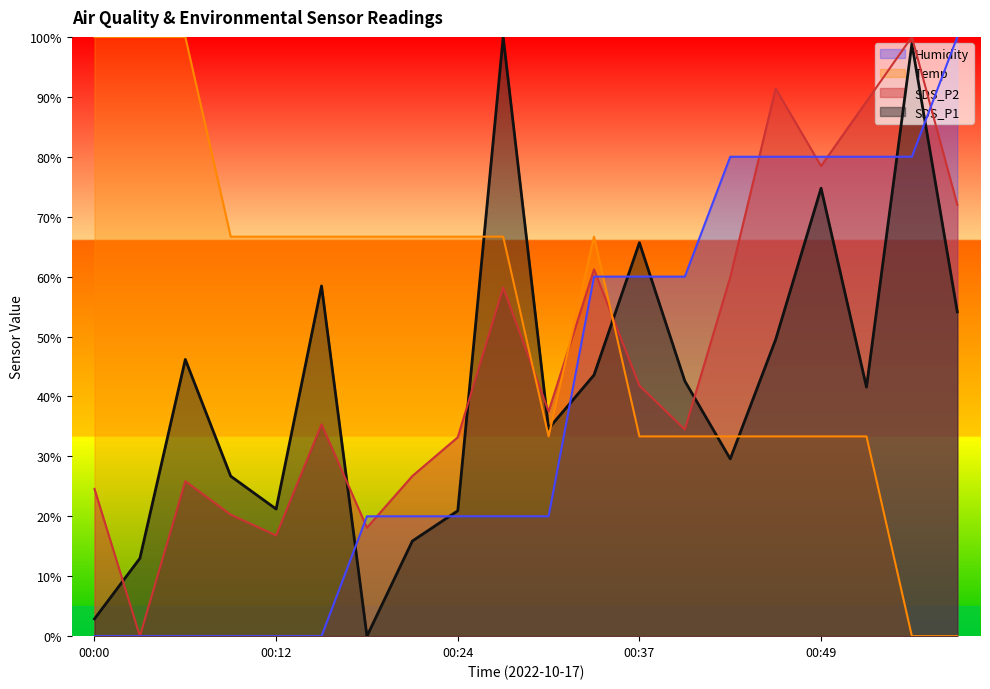

Reading right to left, what are all the values shown in this chart?

SDS_P1: 54.1	98.8	41.6	74.7	49.5	29.6	42.6	65.7	43.6	34.6	100.0	20.9	15.9	0.0	58.4	21.2	26.7	46.2	13.0	2.9
SDS_P2: 72.0	100.0	89.2	78.4	91.4	59.9	34.5	41.8	61.2	37.5	58.2	33.2	26.7	18.1	35.3	16.8	20.3	25.9	0.0	24.6
Temp: 0.0	0.0	33.3	33.3	33.3	33.3	33.3	33.3	66.7	33.3	66.7	66.7	66.7	66.7	66.7	66.7	66.7	100.0	100.0	100.0
Humidity: 100.0	80.0	80.0	80.0	80.0	80.0	60.0	60.0	60.0	20.0	20.0	20.0	20.0	20.0	0.0	0.0	0.0	0.0	0.0	0.0